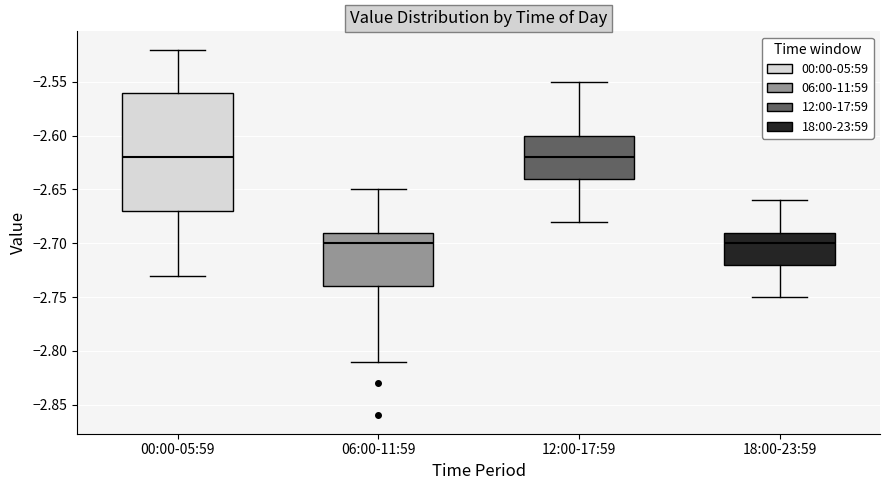

Reading left to right, transcribe this box plot: for each box, give where its median line is, the range the box spans, and where its two whiskers end, as read against the y-axis. The values are not printed on the chart, so give them approximately, as read against the axis.

00:00-05:59: median -2.62, box -2.67 to -2.56, whiskers -2.73 to -2.52
06:00-11:59: median -2.70, box -2.74 to -2.69, whiskers -2.81 to -2.65
12:00-17:59: median -2.62, box -2.64 to -2.60, whiskers -2.68 to -2.55
18:00-23:59: median -2.70, box -2.72 to -2.69, whiskers -2.75 to -2.66